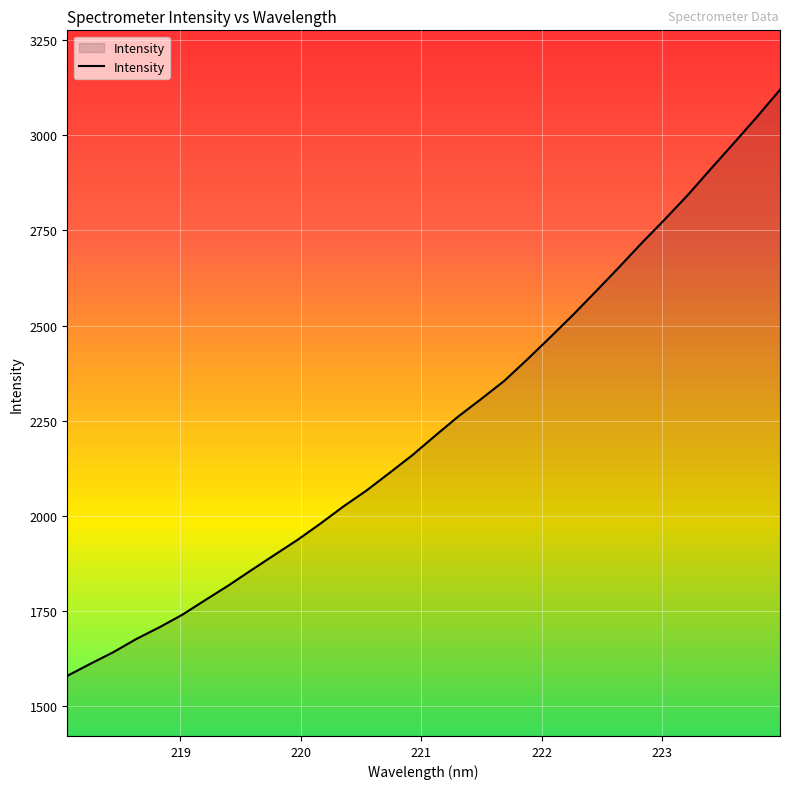

What is the maximum value shown in the chart?

3119.5